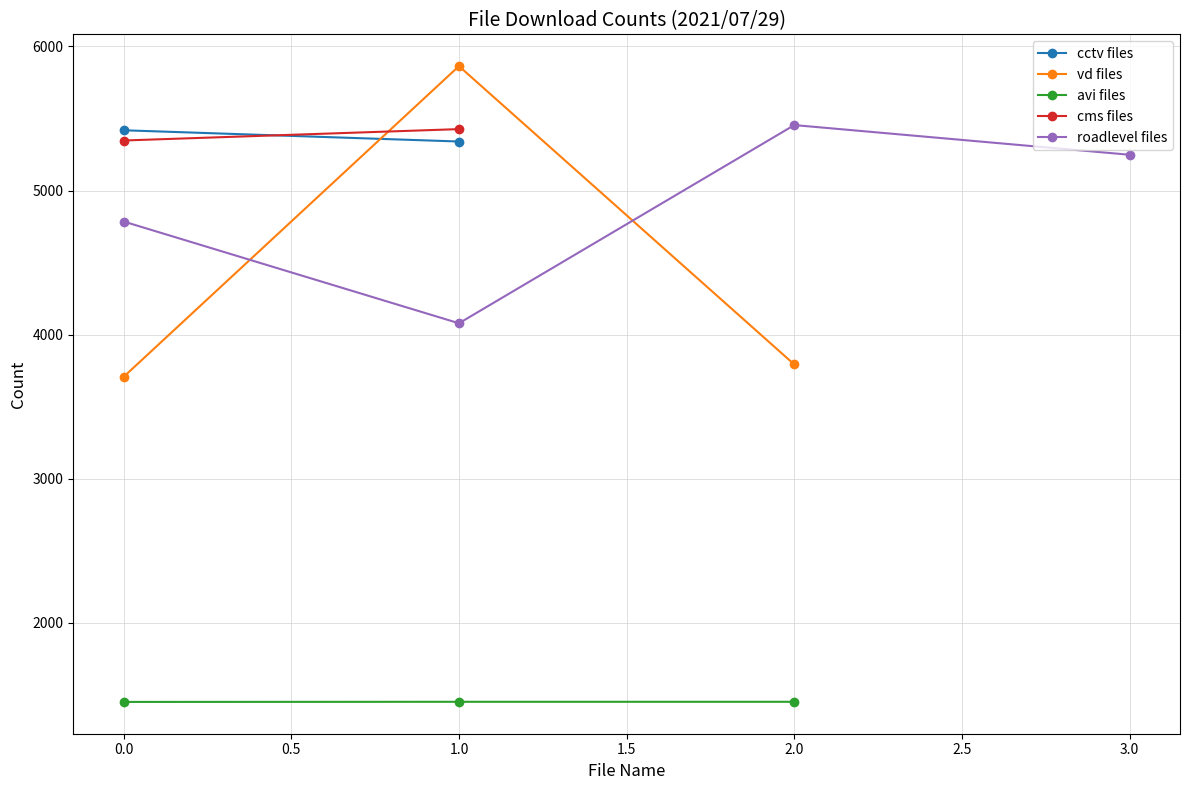

What is the highest value of the vd files series?

5863